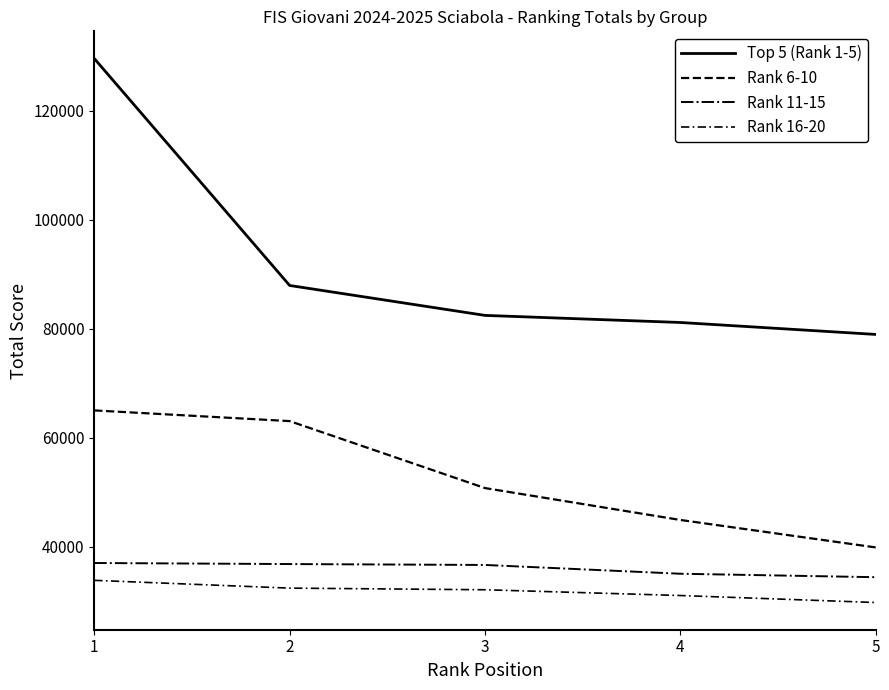

Where does the Rank 11-15 series first go above 36639?

1